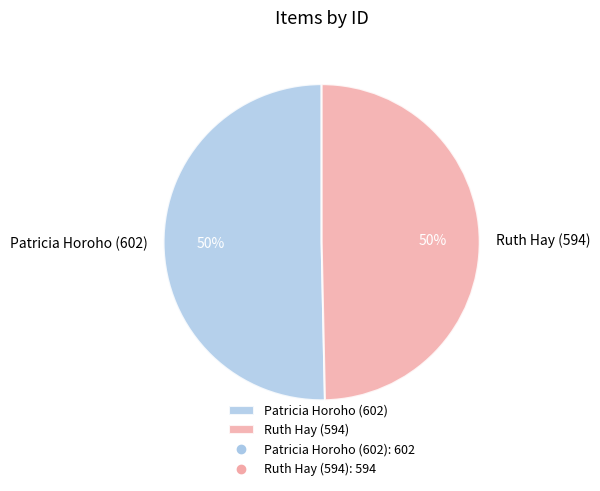

To the nearest percent, what is the average slice percentage?

50%